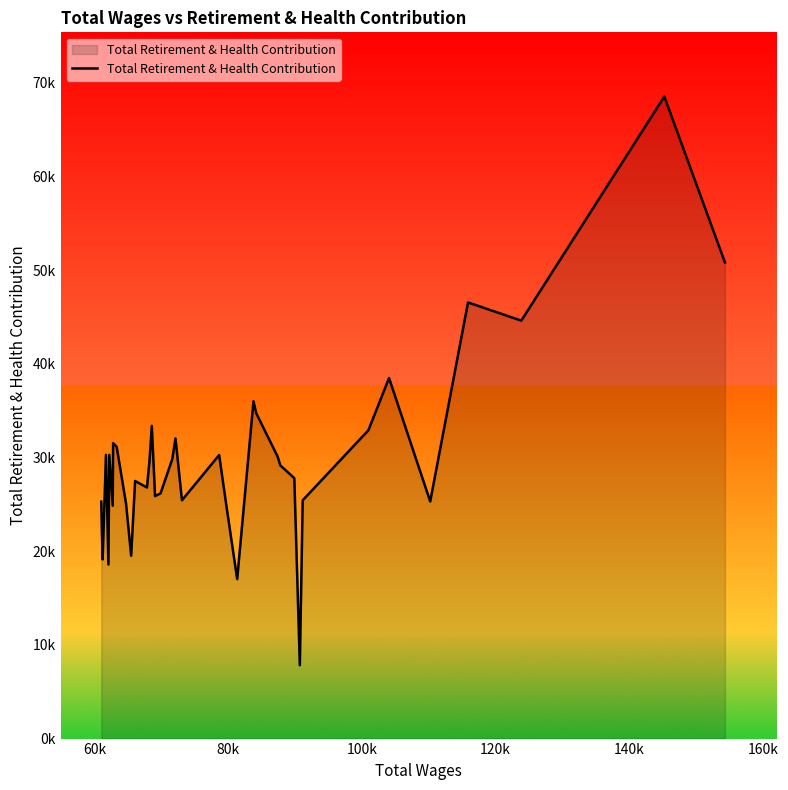

Is this an area chart (filled region under the line)?

Yes